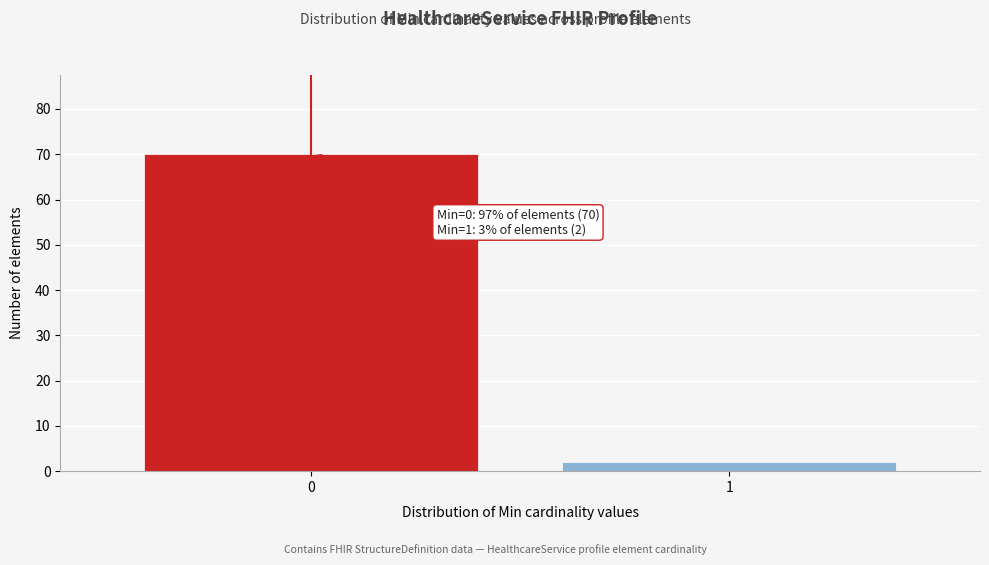

Reading left to right, extract all data points from this chart.

70	2